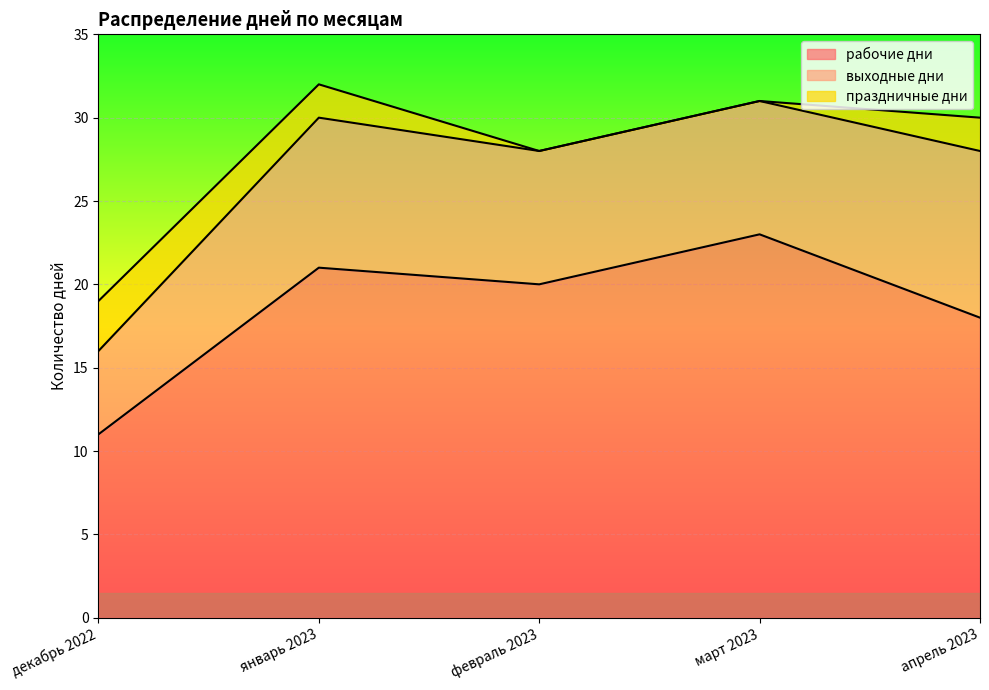

What is the label of the 4th point from the right?

январь 2023